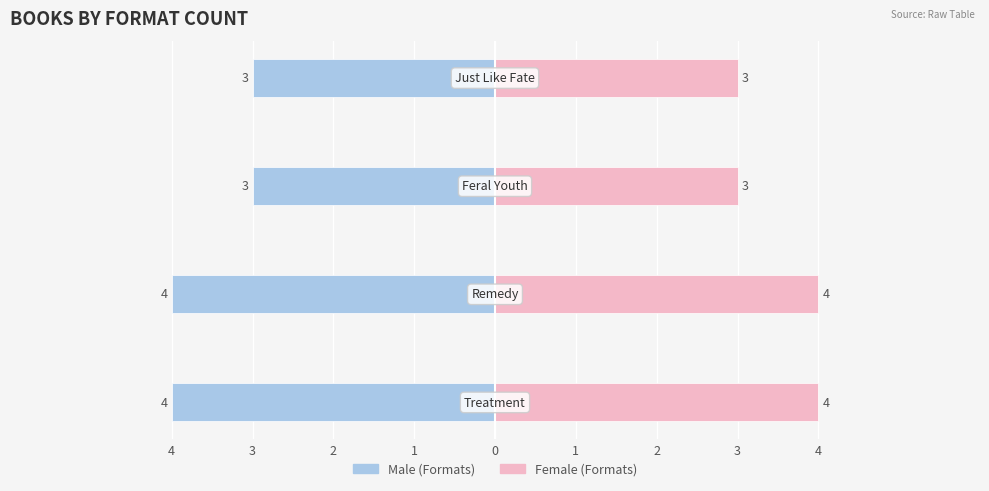

Which series has the widest spread of values?

Male